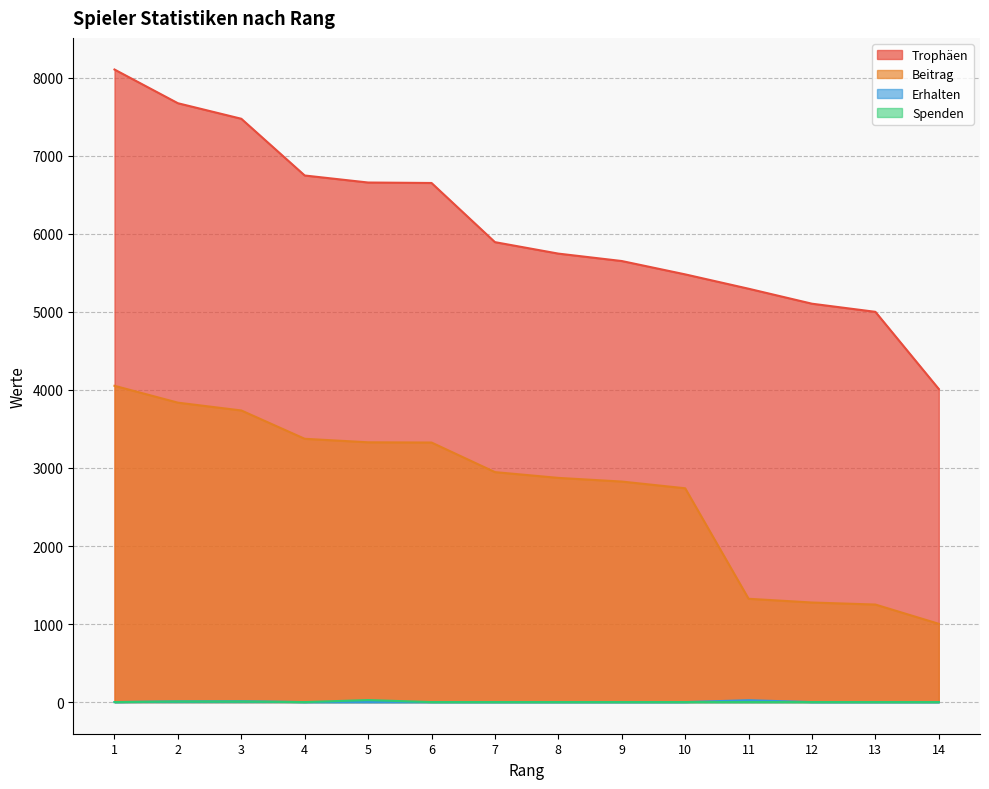

The Spenden series shows 0 at 4. True or false?

True